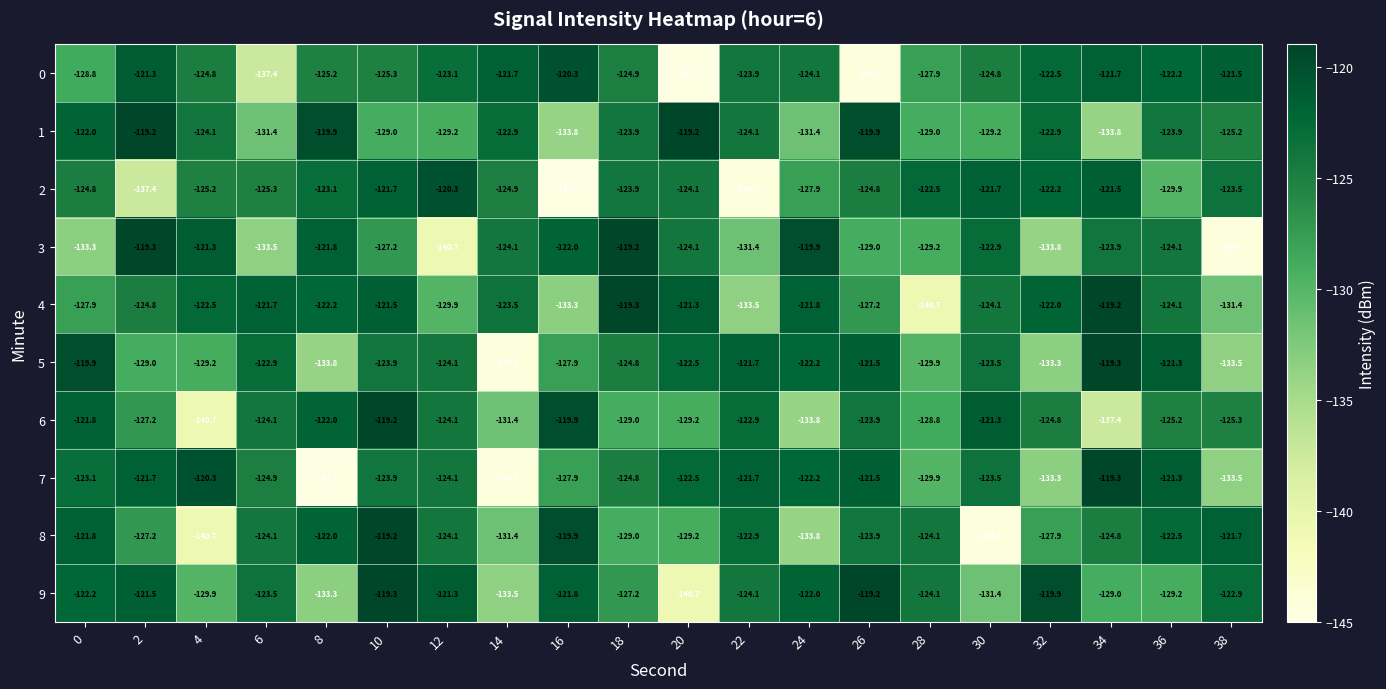

What is the total value across all series at 32?

-1262.6